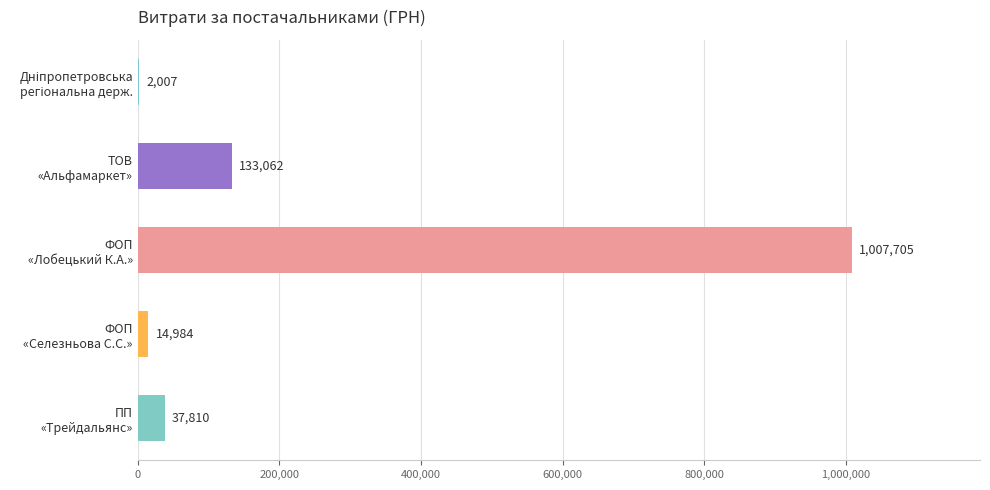

What is the maximum value shown in the chart?

1007705.0